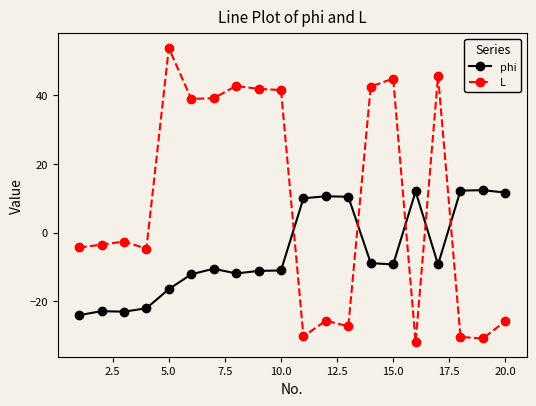

What is the minimum value shown in the chart?

-31.9